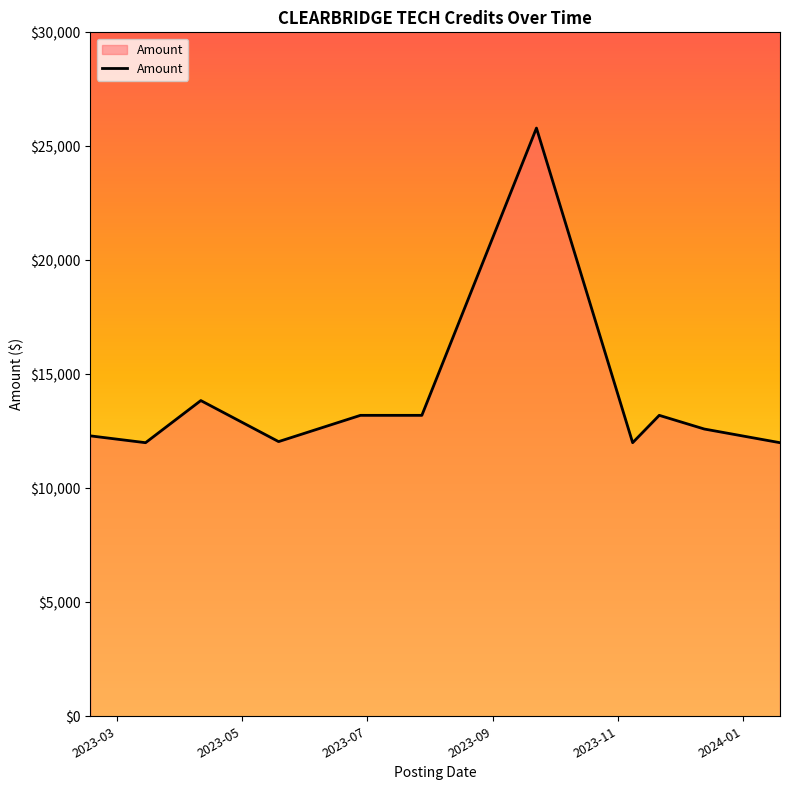

What is the difference between the maximum and minimum values?

13800.0